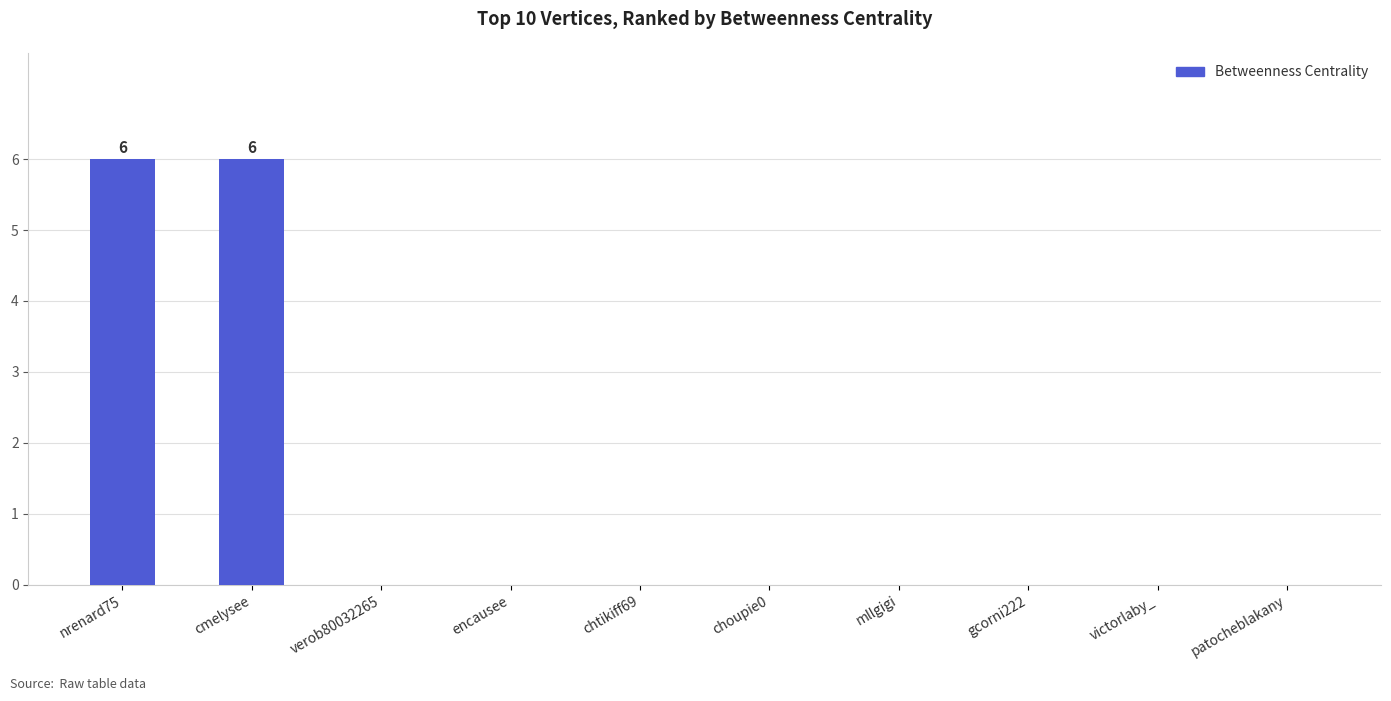

The chart shows a value of 6 at nrenard75. True or false?

True